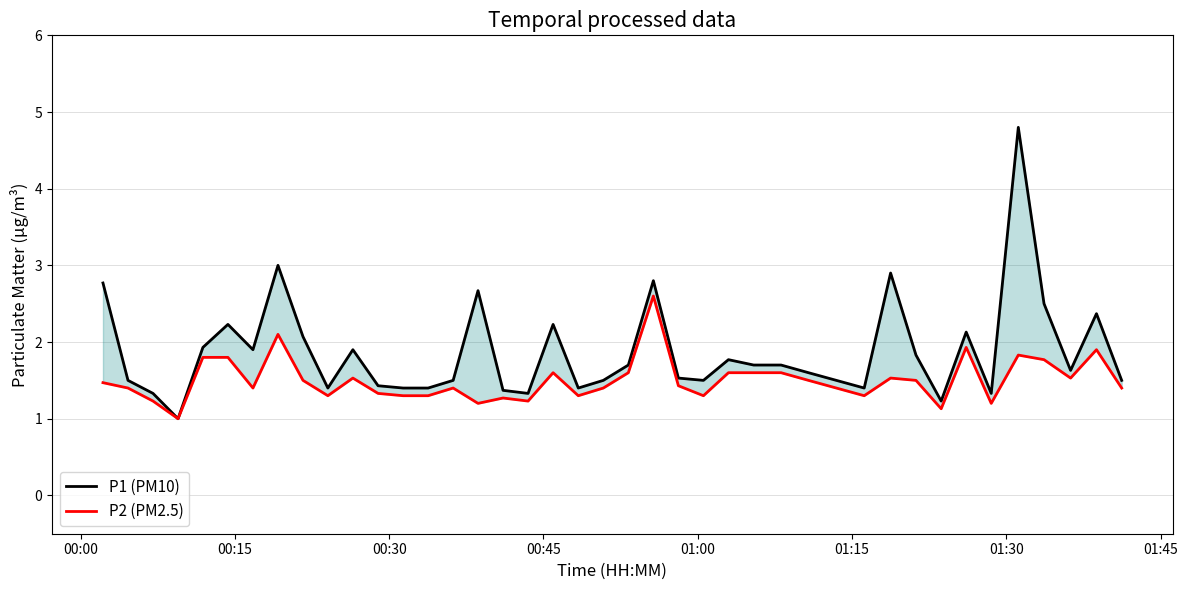

What is the maximum value for P2 (PM2.5)?

2.6